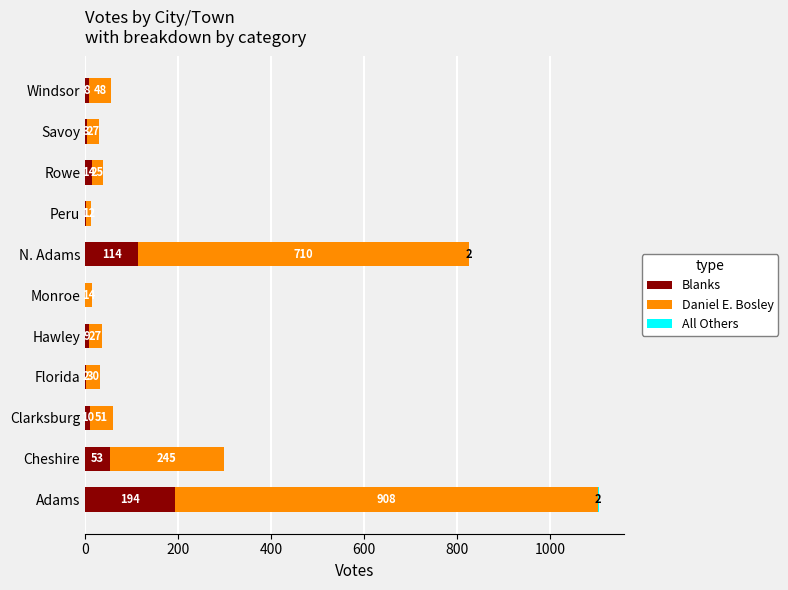

What is the highest value of the Blanks series?

194